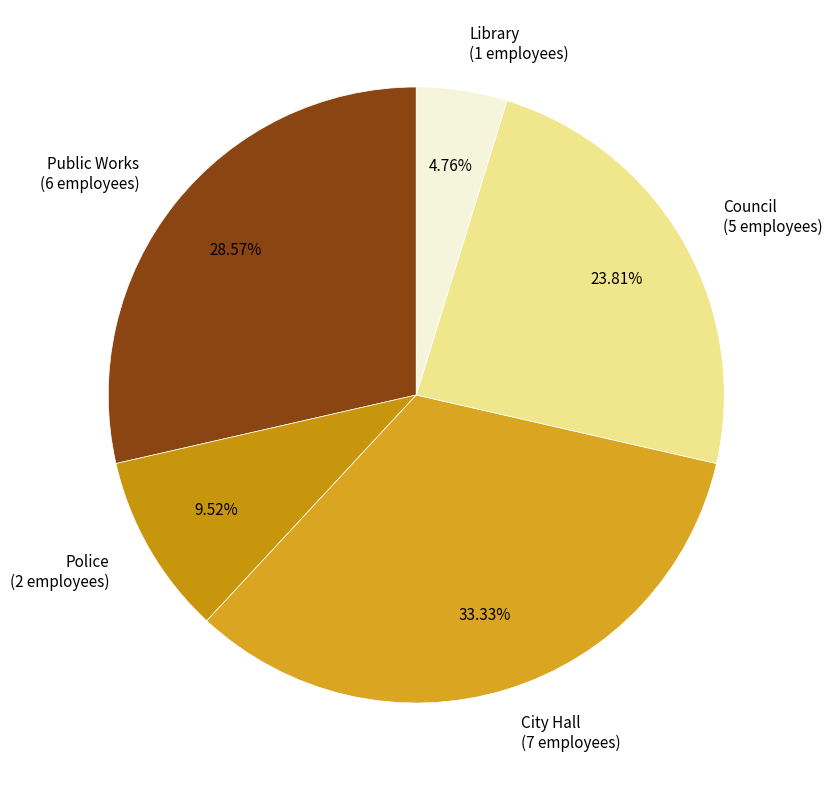

Does Library represent more than half of the total?

No